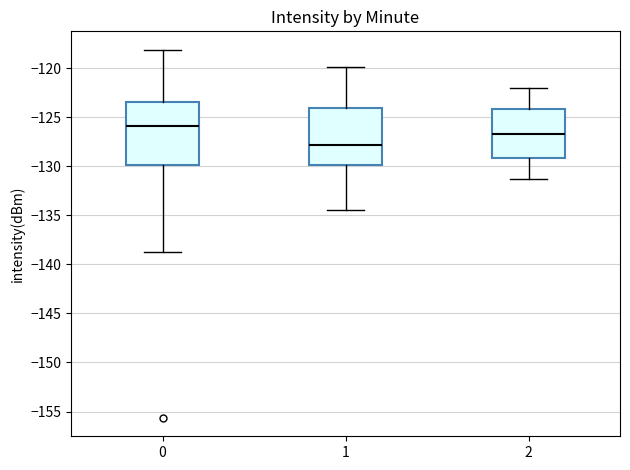

Where does the median line of the box at x = 1 sit on the y-axis? The values are not printed on the chart, so give them approximately, as read against the axis.

-128.0